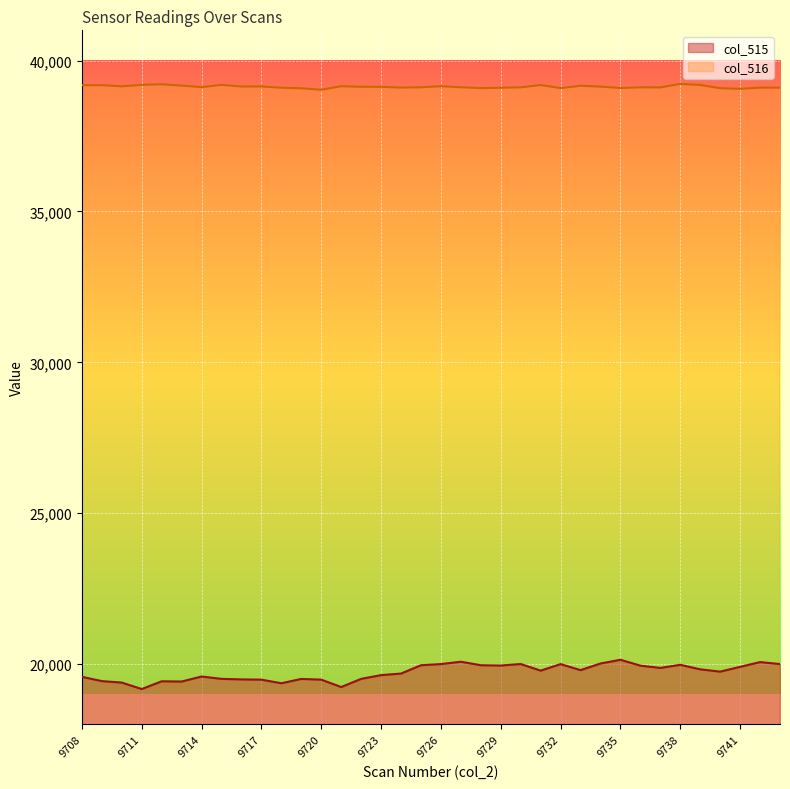

Rank the series by their average value, from highest to lowest.

col_516, col_515